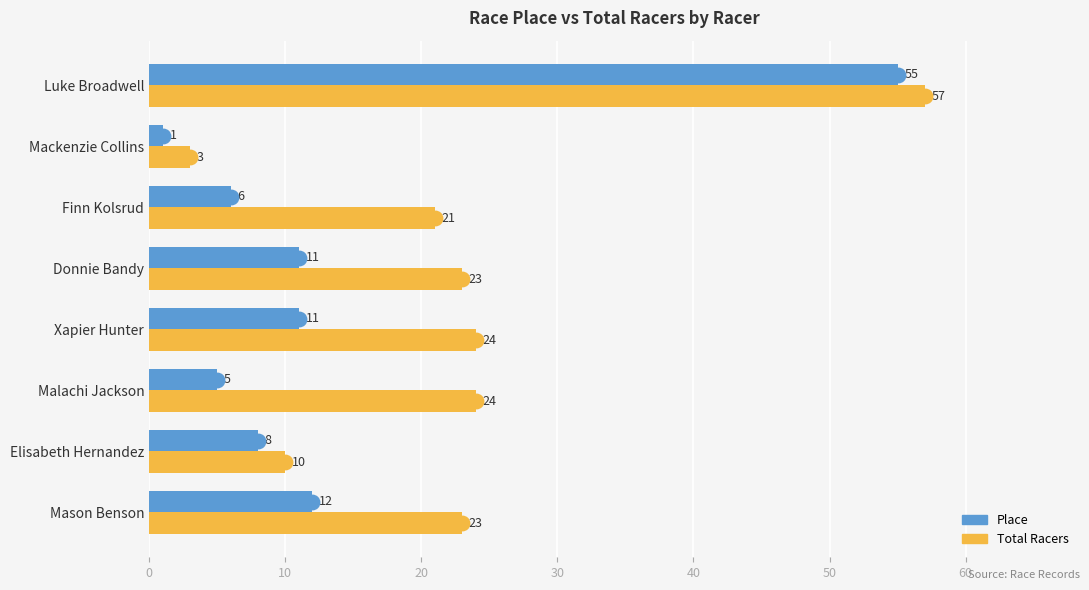

Which series has the largest total across all categories?

Total Racers